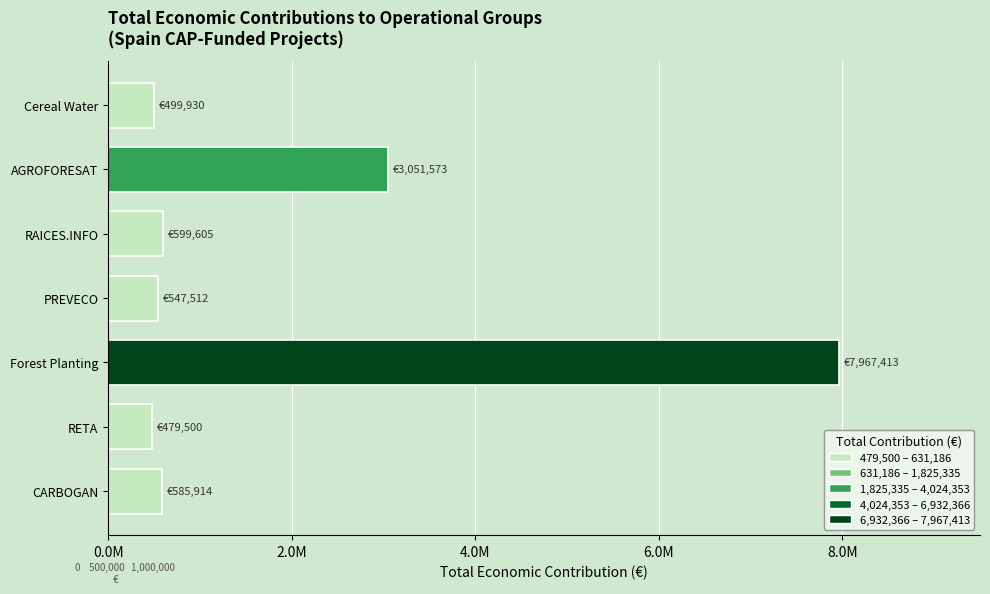

The chart shows a value of 316227 at RAICES.INFO. True or false?

False